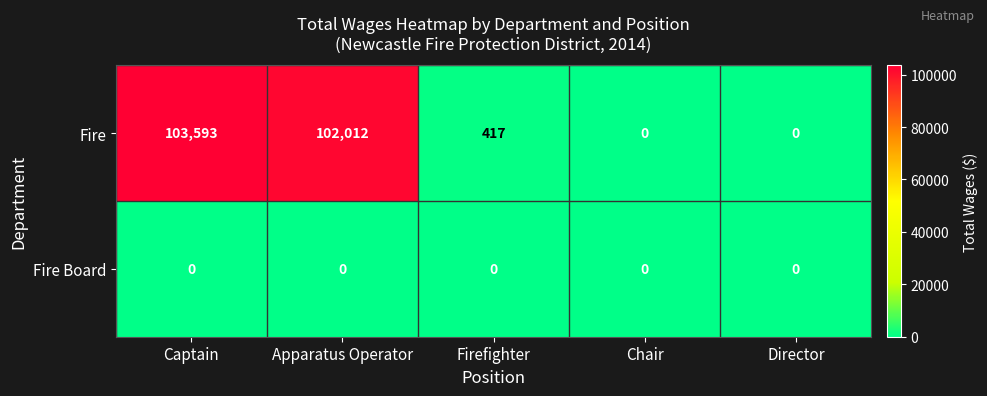

Where does the Fire series first go above 417?

Captain